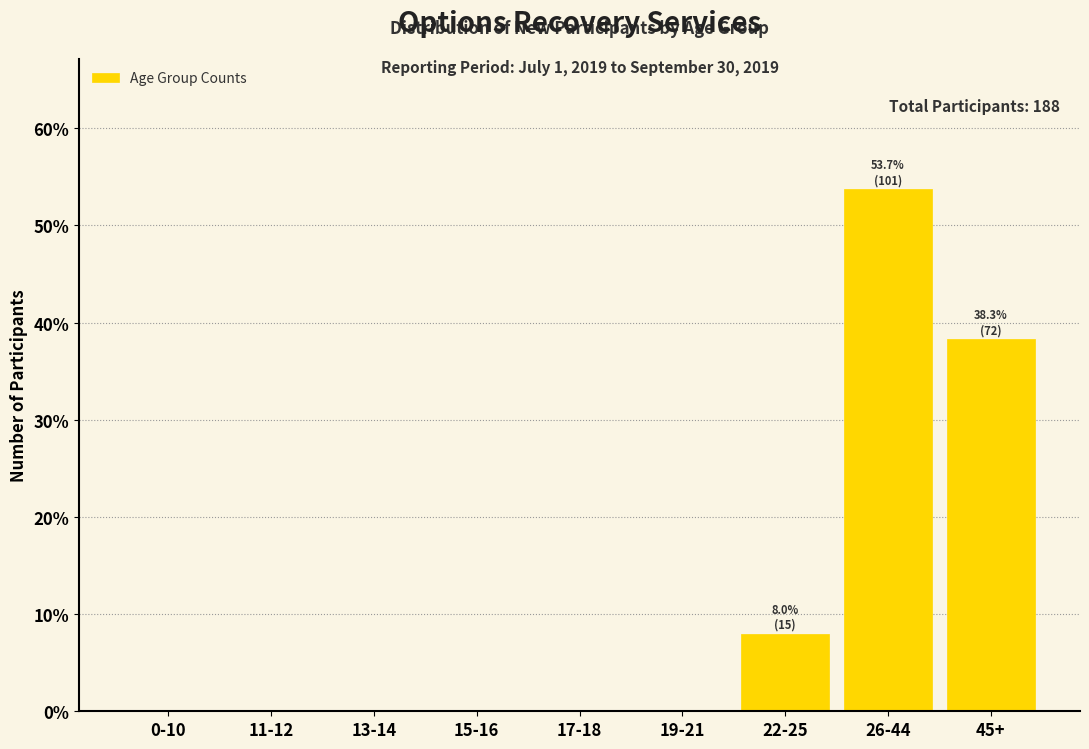

Reading right to left, what are all the values shown in this chart?

45+=38.3	26-44=53.7	22-25=8.0	19-21=0.0	17-18=0.0	15-16=0.0	13-14=0.0	11-12=0.0	0-10=0.0